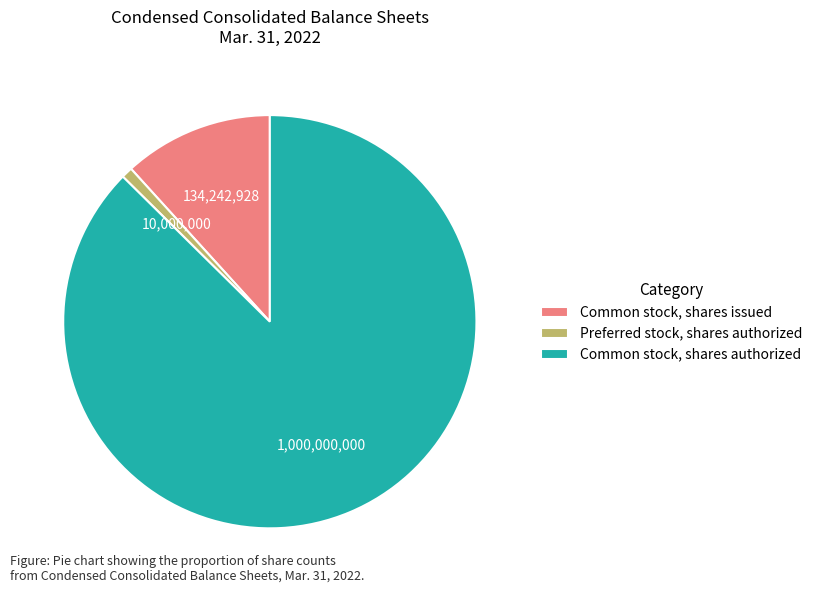

Does Common stock, shares authorized account for over 50% of the chart?

Yes